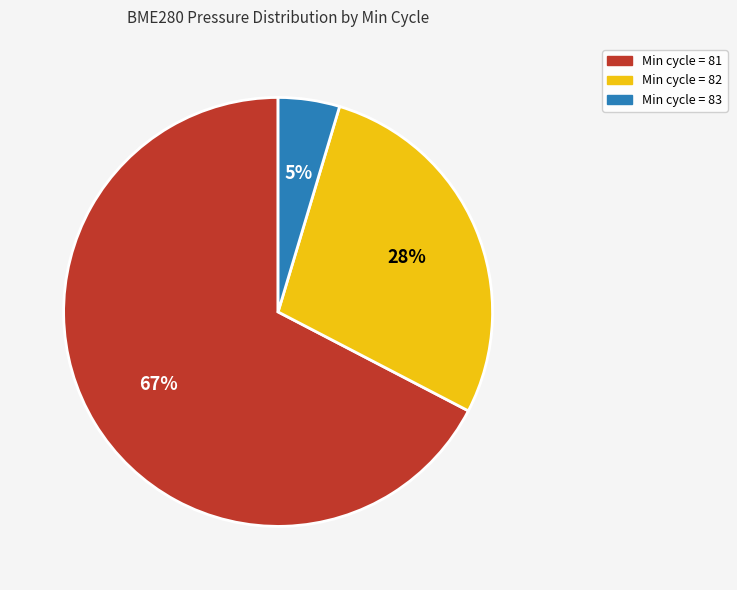

To the nearest percent, what is the average slice percentage?

33%